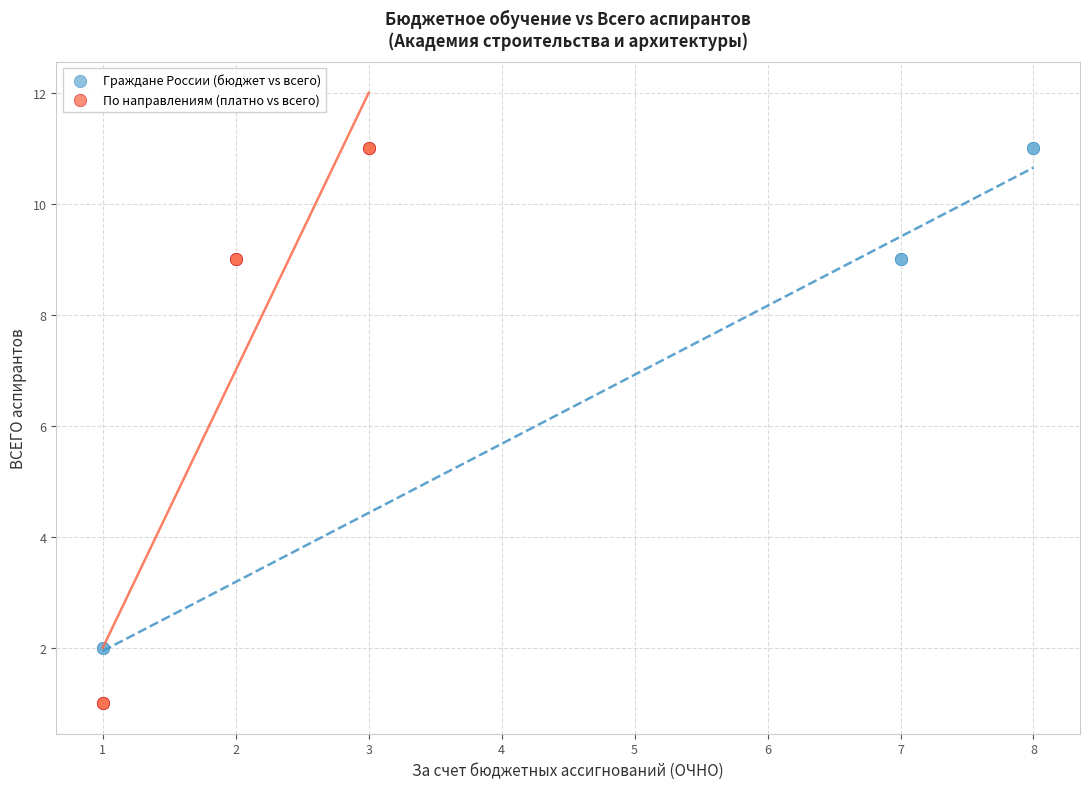

Which series contains the lowest Y value?

По направлениям (платно vs всего)